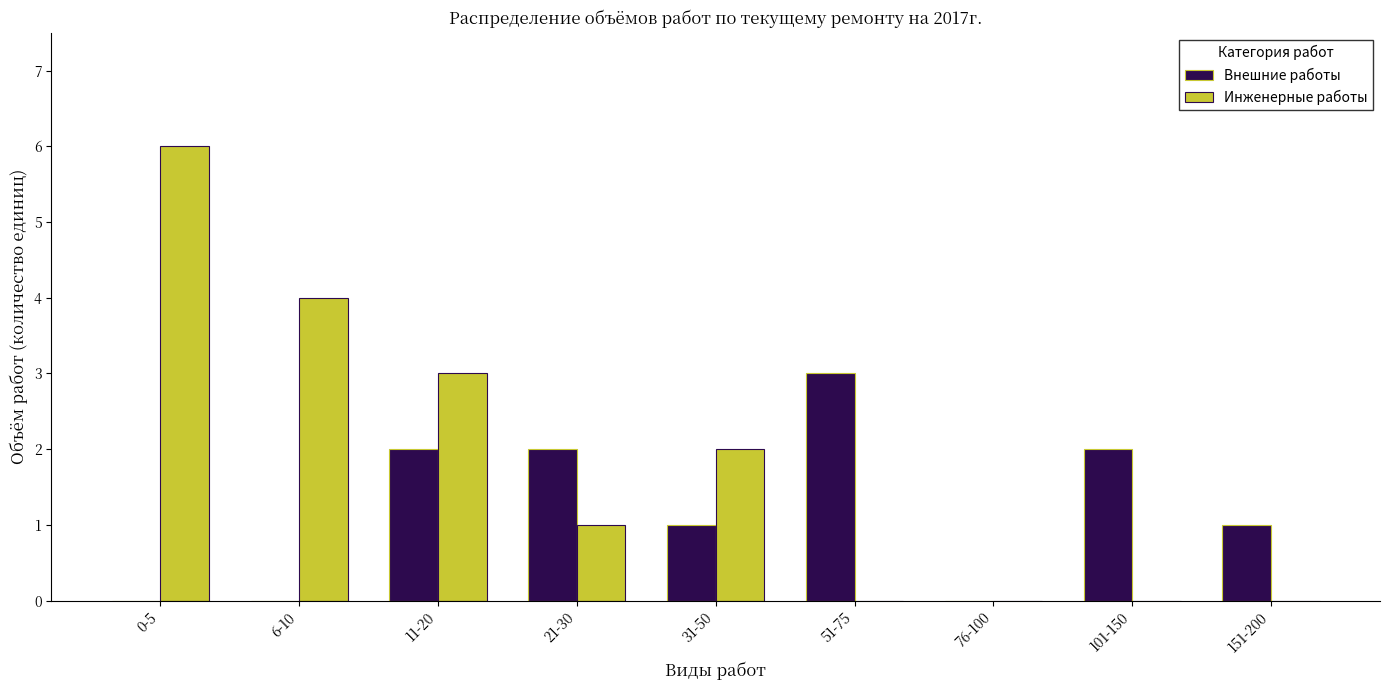

Reading right to left, transcribe all the data shown in this chart.

Внешние работы: 151-200=1	101-150=2	76-100=0	51-75=3	31-50=1	21-30=2	11-20=2	6-10=0	0-5=0
Инженерные работы: 151-200=0	101-150=0	76-100=0	51-75=0	31-50=2	21-30=1	11-20=3	6-10=4	0-5=6